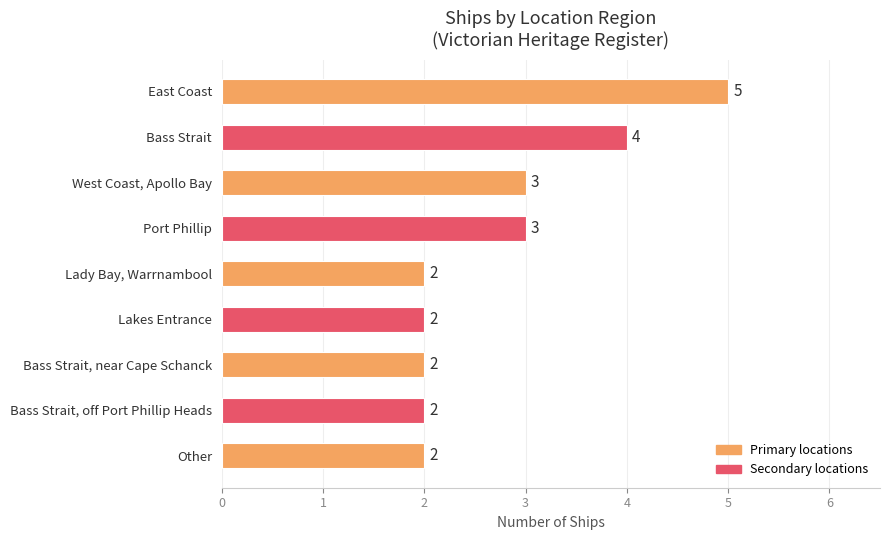

Which has a higher value, Bass Strait, off Port Phillip Heads or East Coast?

East Coast